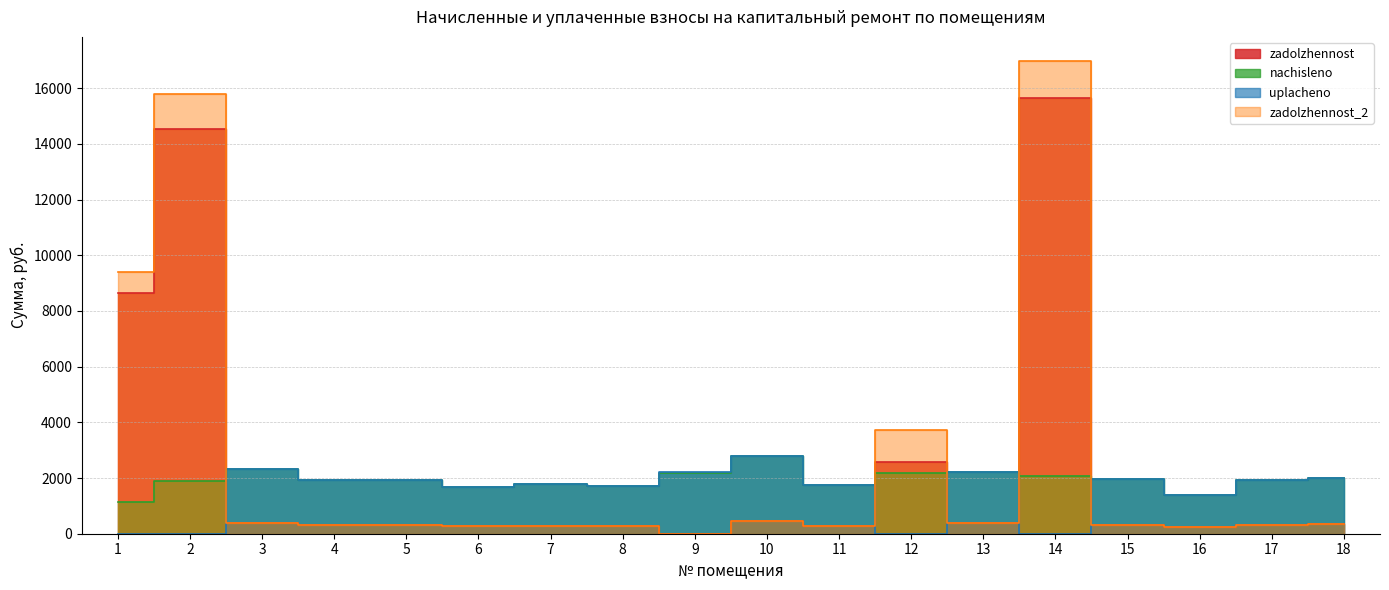

True or false: uplacheno and nachisleno cross at least once.

False